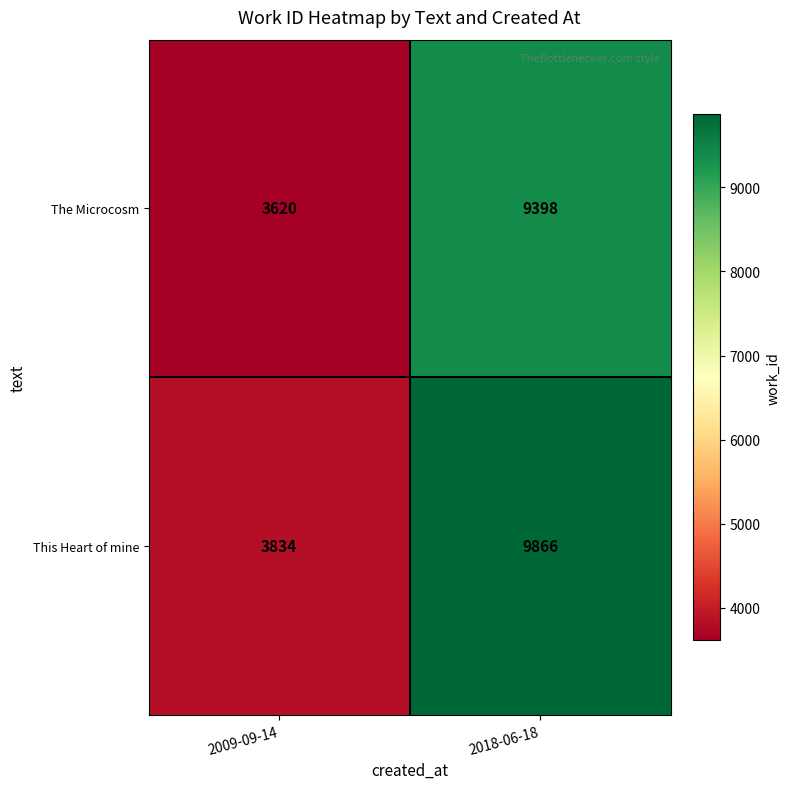

Which series has the widest spread of values?

This Heart of mine